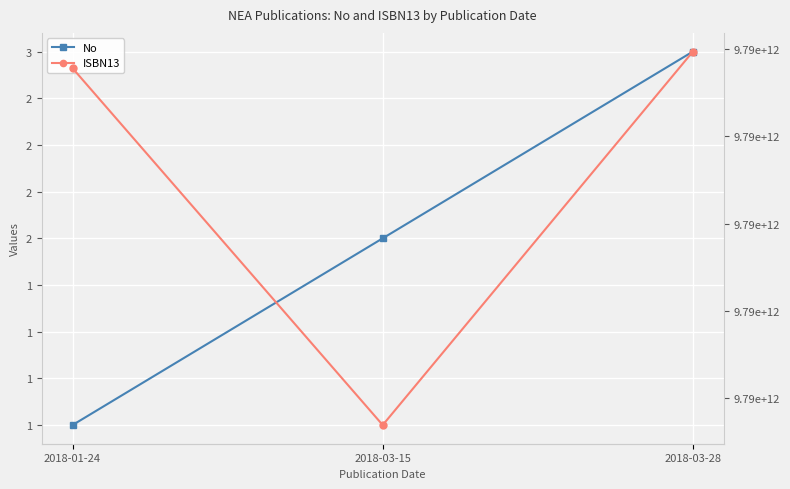

What is the minimum value for No?

1